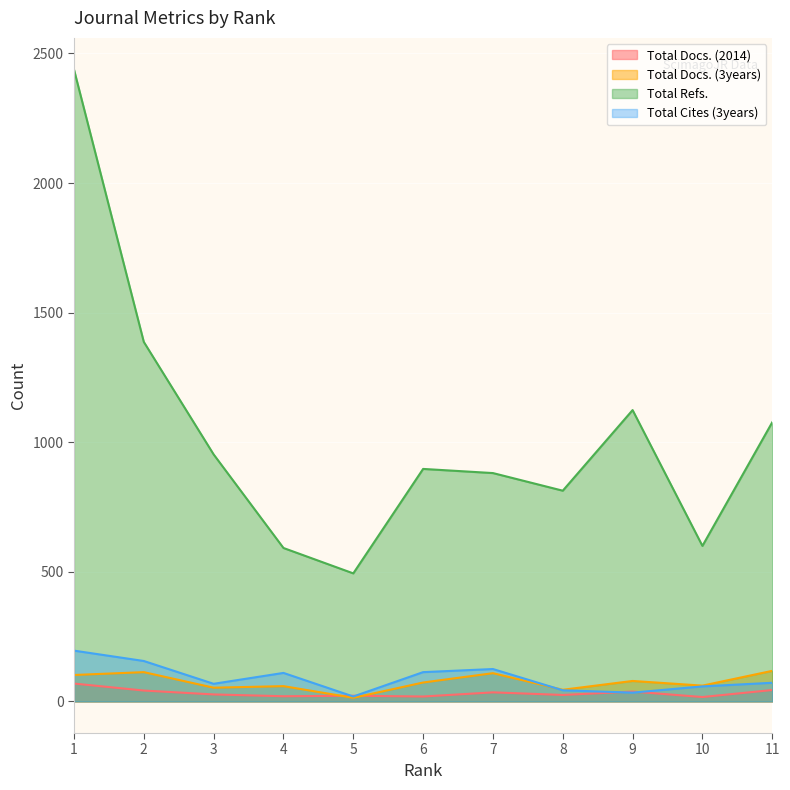

True or false: Total Cites (3years) and Total Refs. intersect in this chart.

False